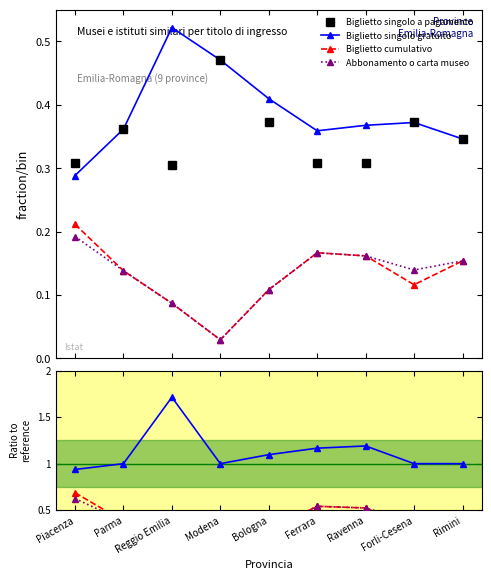

At which category does Biglietto singolo a pagamento reach its first local valley?

Reggio Emilia